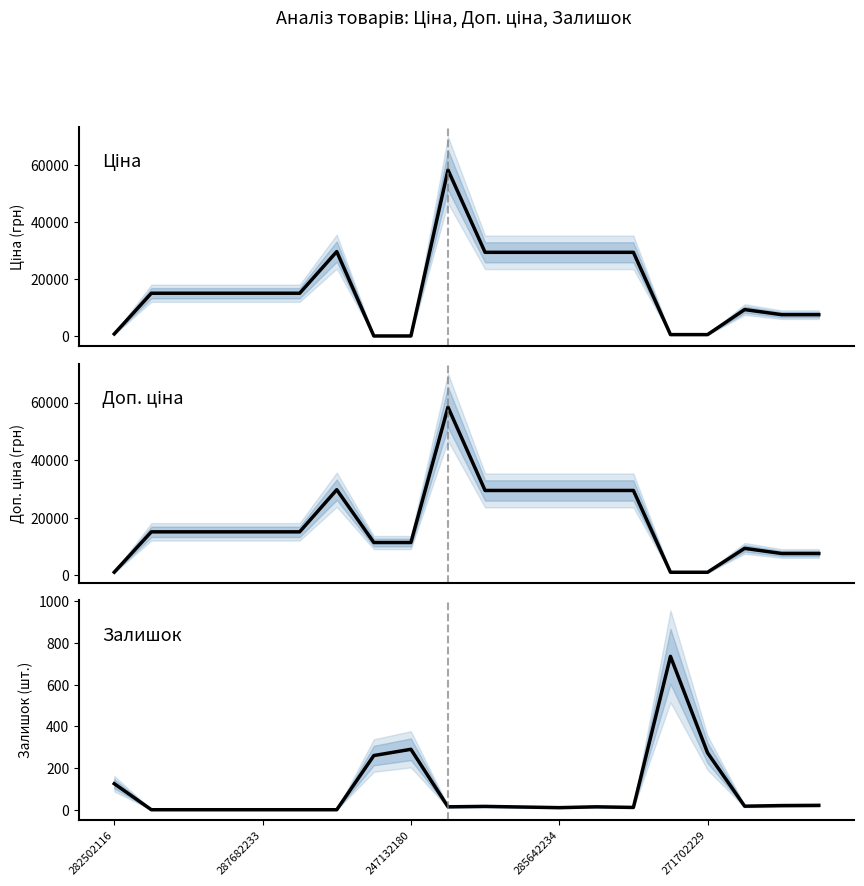

List the series in order of their peak value, lowest first.

Залишок, Ціна, Доп. ціна